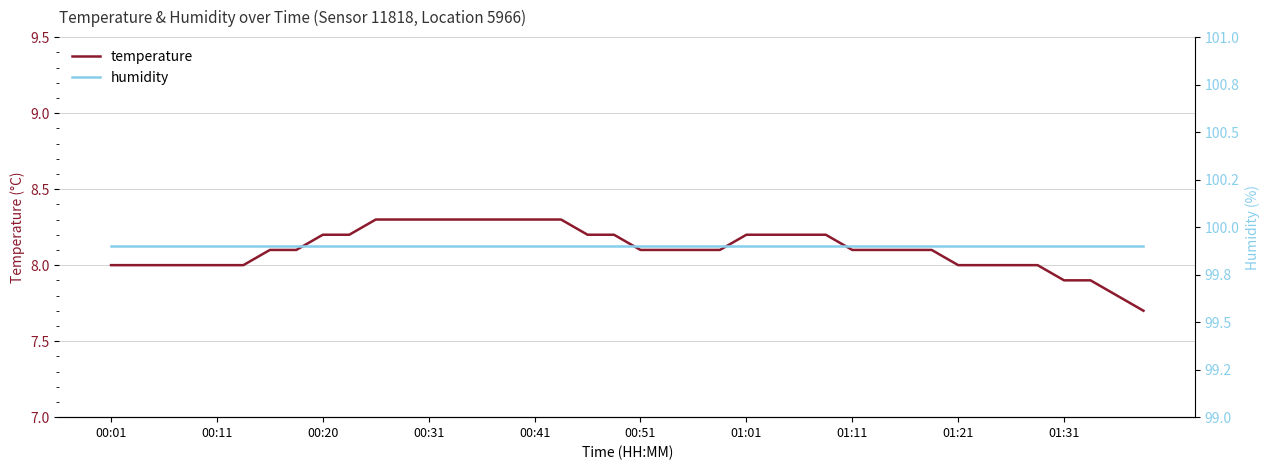

Which series has the largest total across all categories?

humidity